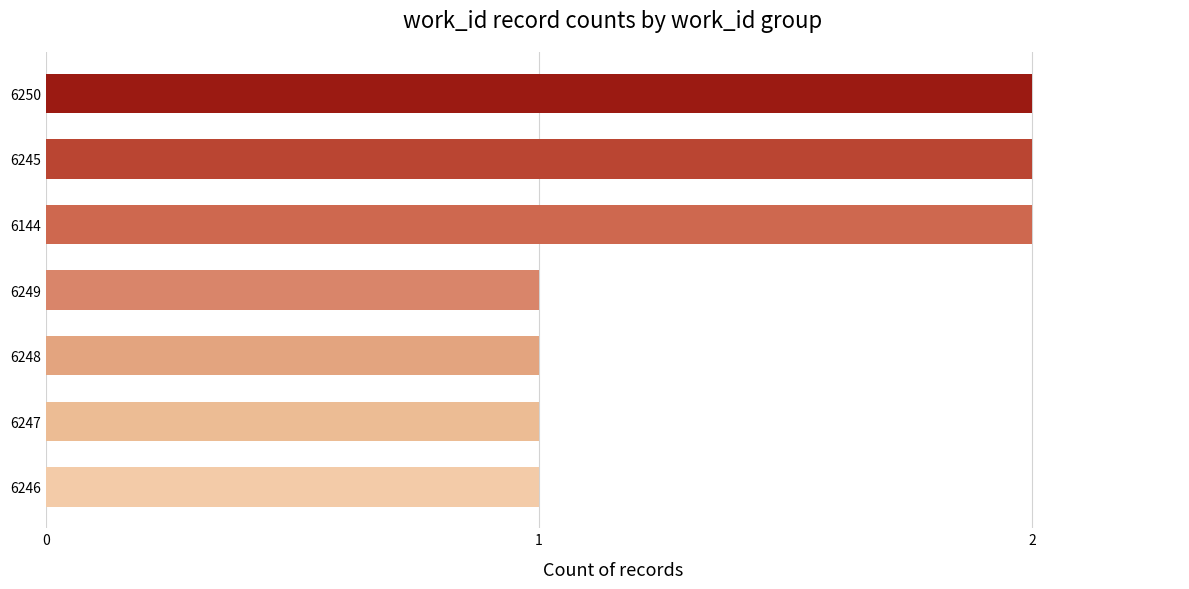

Approximately how many times larger is the value at 6144 compared to 6248?

2.0